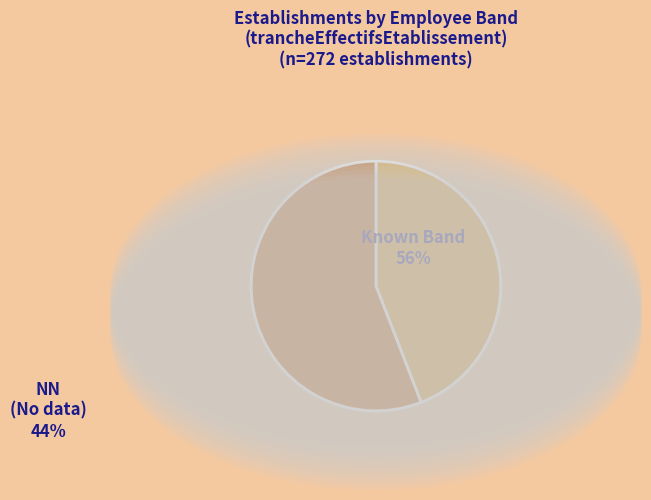

Is there a majority slice in this chart?

Yes